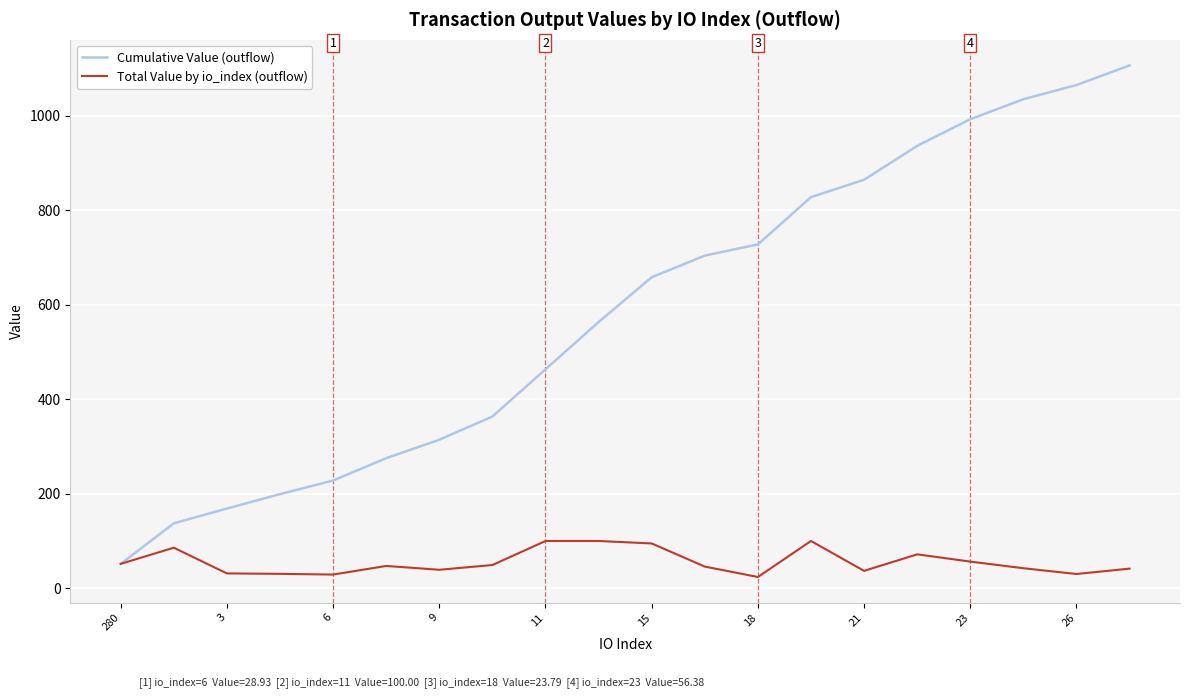

What are all the series names shown in the legend?

Cumulative Value (outflow), Total Value by io_index (outflow)